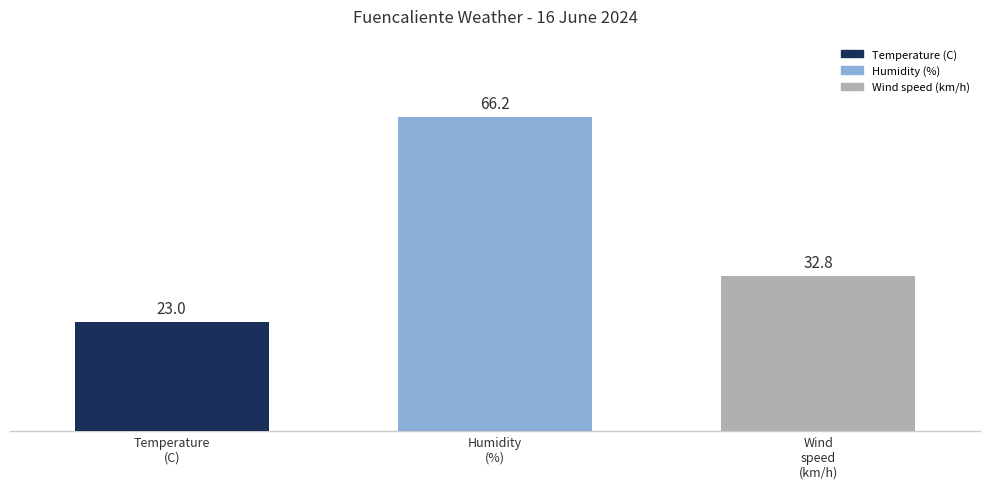

Which series has the widest spread of values?

Temperature (C)